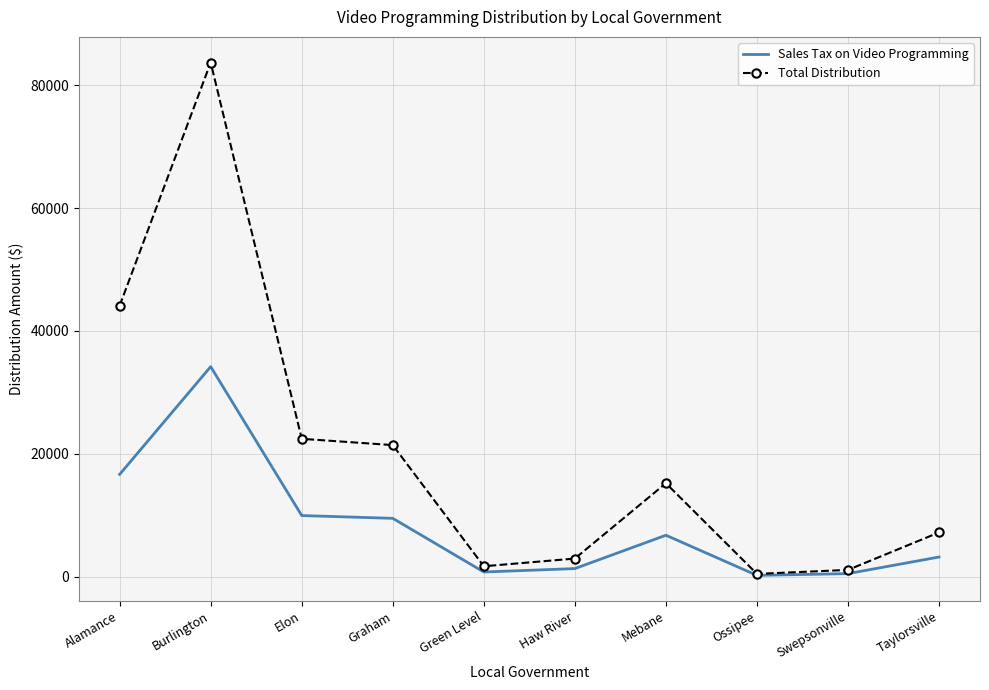

Where is the first local minimum for Total Distribution?

Green Level